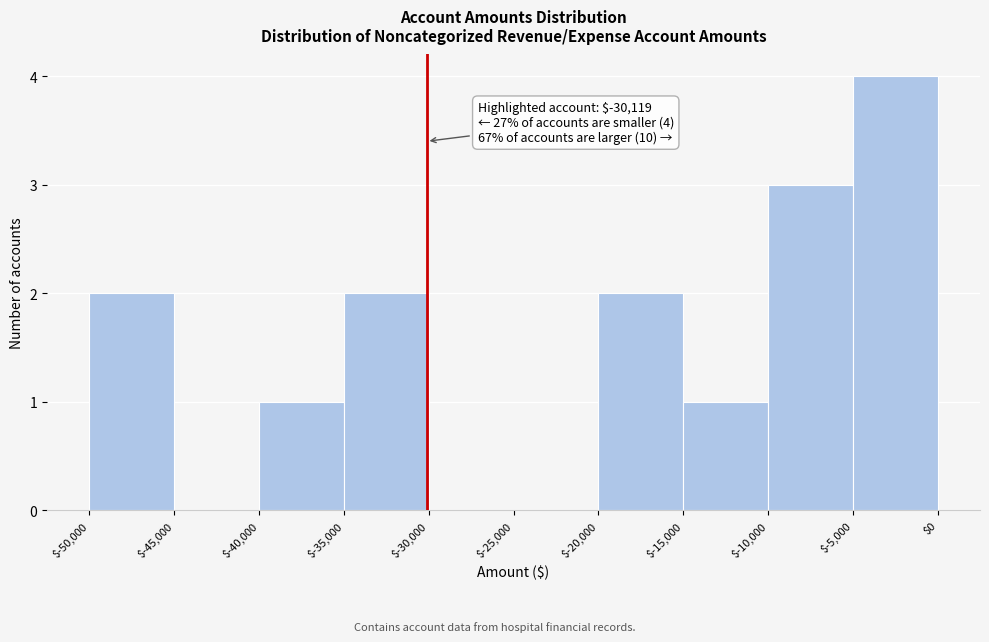

Which range on the x-axis has the tallest bar?

$-5,000 to $0